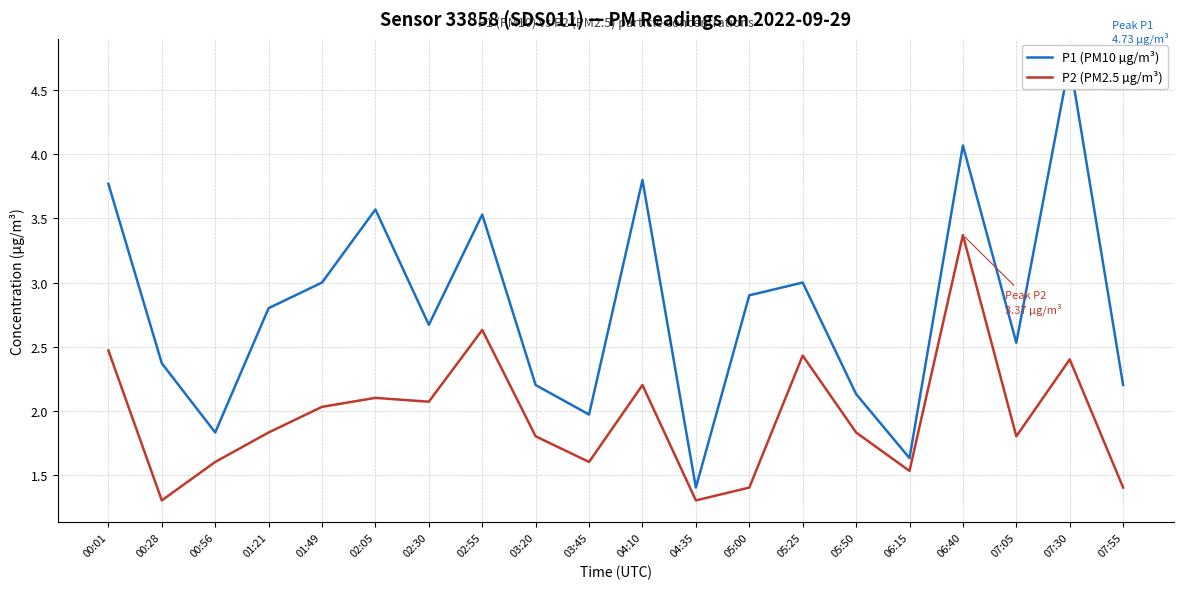

What is the difference between the P2 (PM2.5 µg/m³) values at 07:55 and 02:30?

0.7